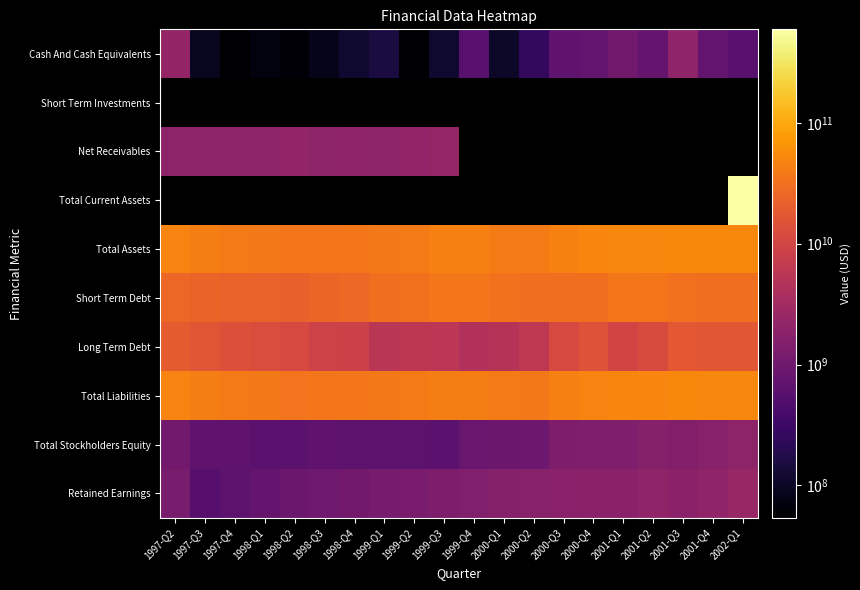

The Short Term Debt series shows 37491300000.0 at 1999-Q4. True or false?

True